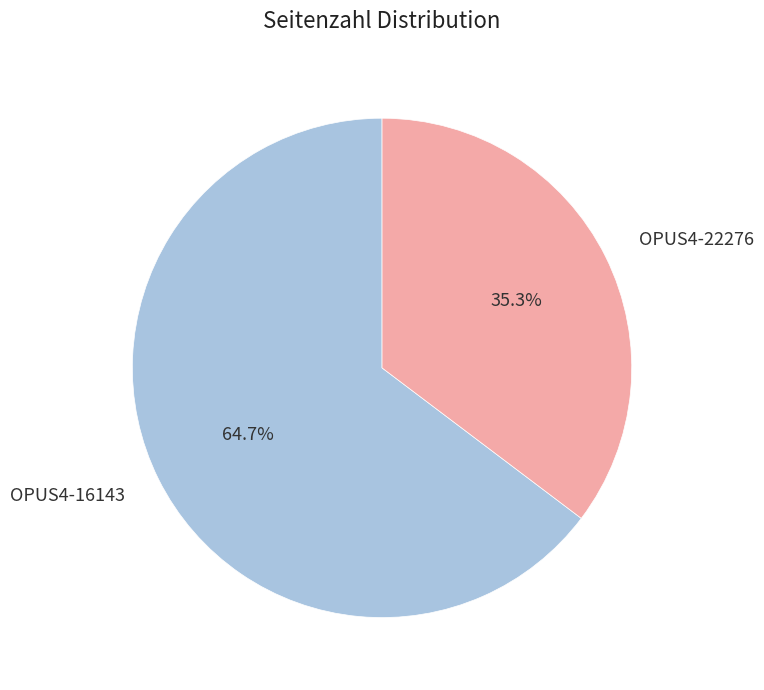

To the nearest percent, what is the difference between the OPUS4-16143 and OPUS4-22276 slice percentages?

29%